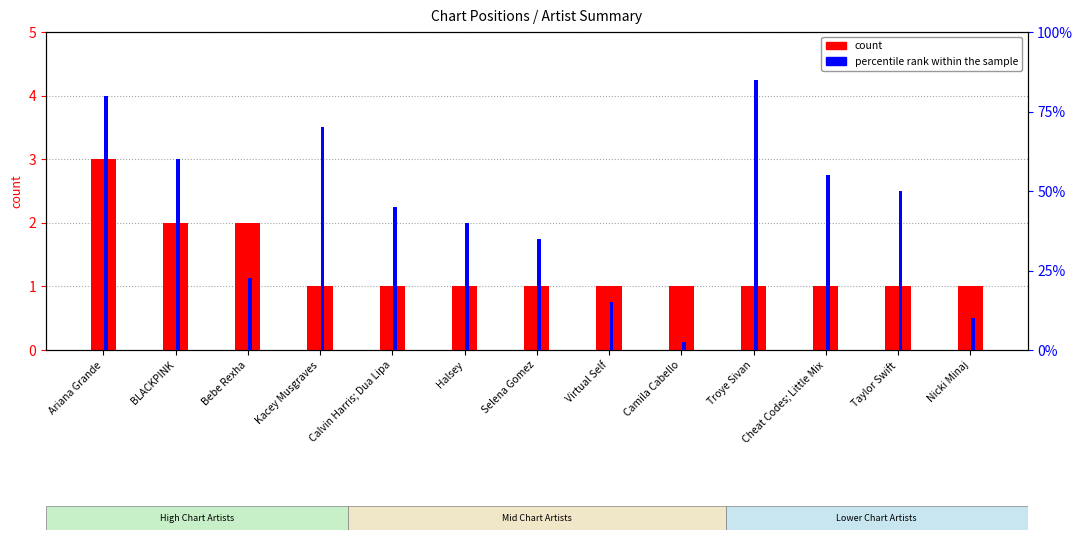

What is the average value of the percentile rank within the sample series?

43.8